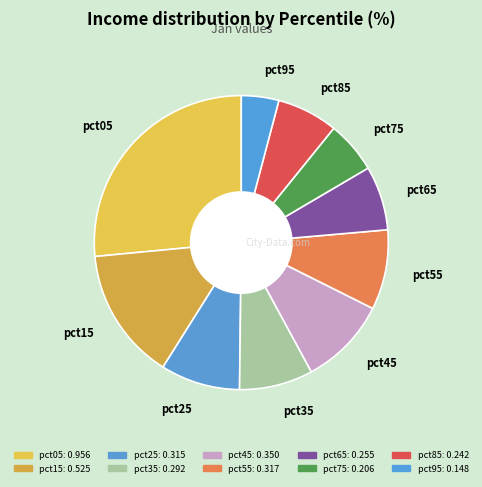

Between pct65 and pct25, which is larger?

pct25